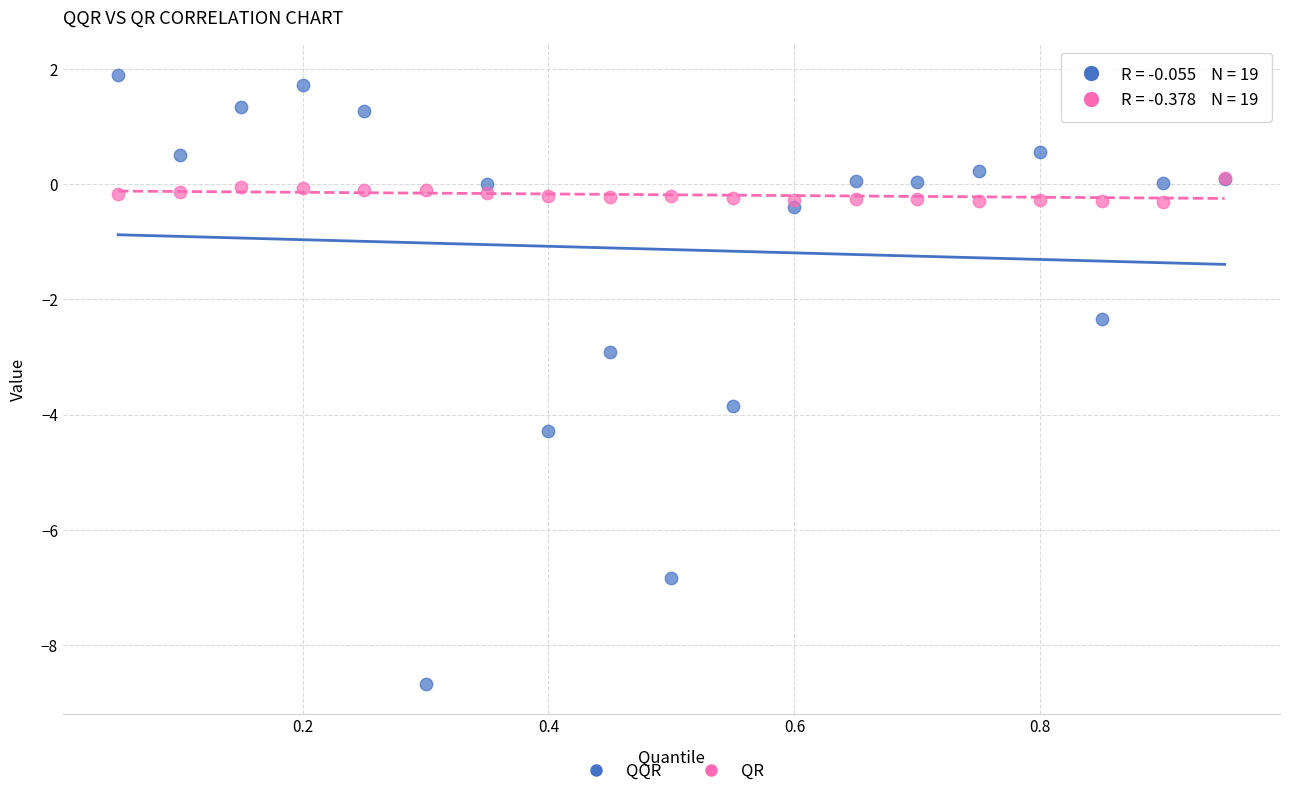

Which series has the widest spread of Y values?

QQR